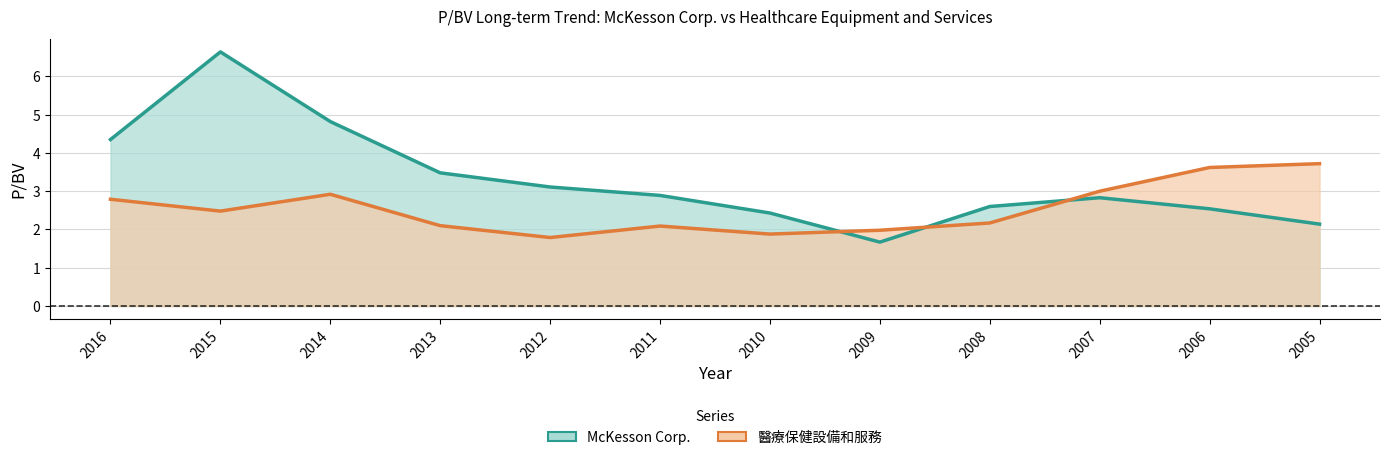

What is the value of the 醫療保健設備和服務 point at the 1st from the left?

2.8